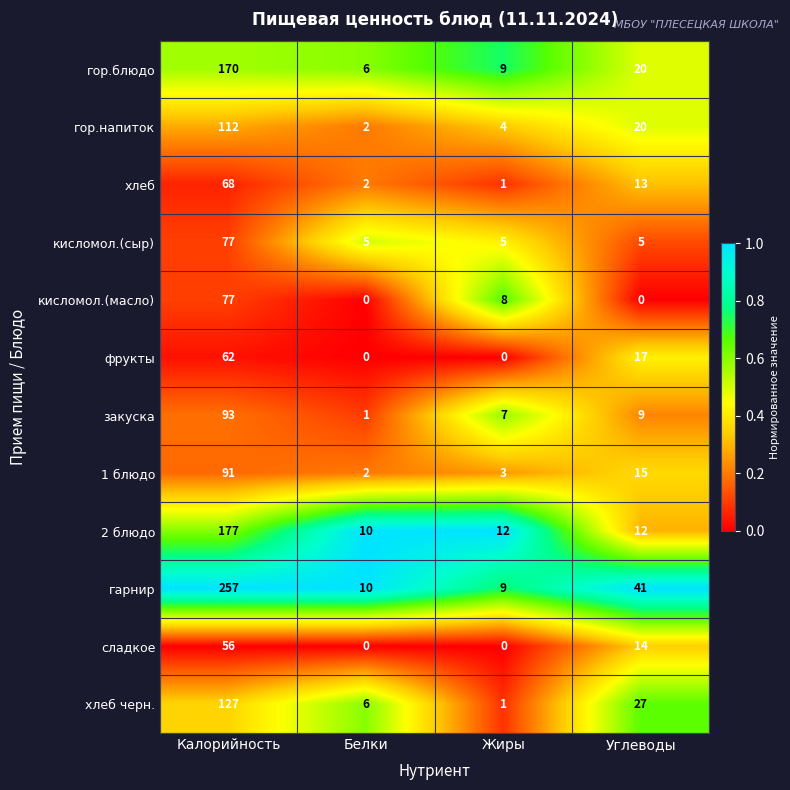

What is the maximum value for гор.напиток?

112